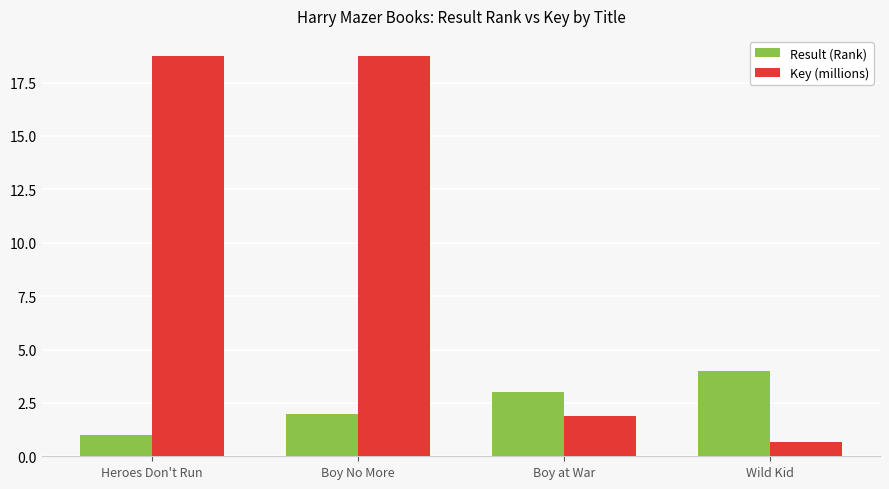

List the labels in order of Result (Rank) value, largest first.

Wild Kid, Boy at War, Boy No More, Heroes Don't Run